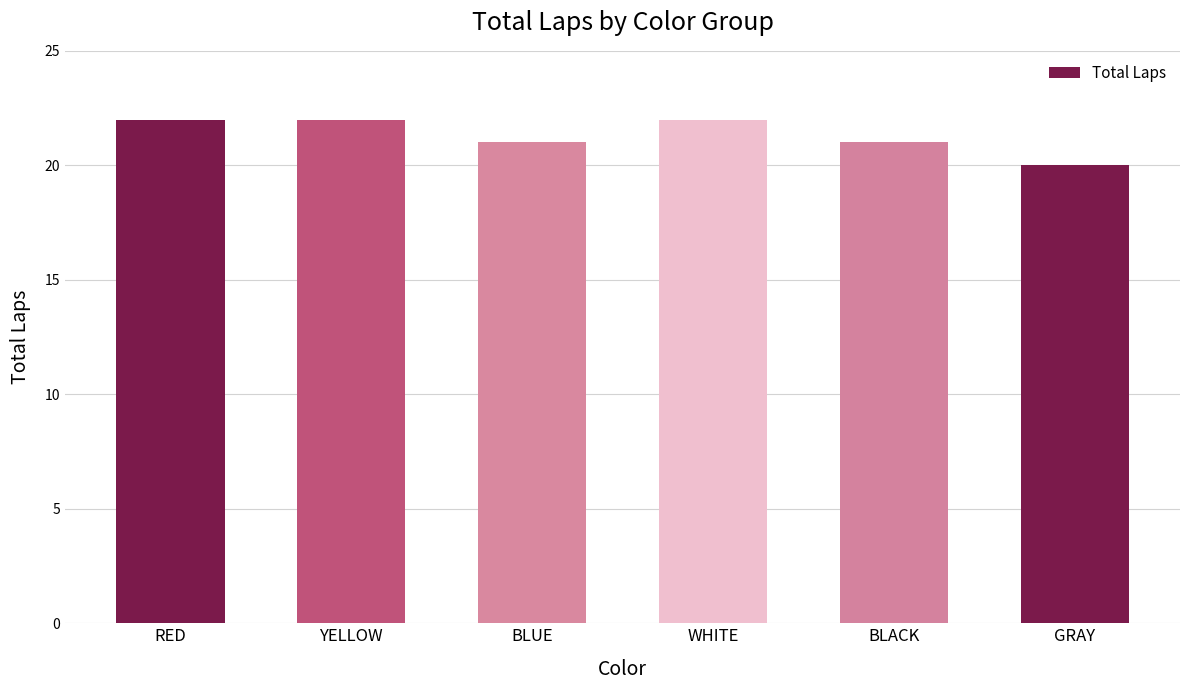

What is the difference between the maximum and second lowest values?

1